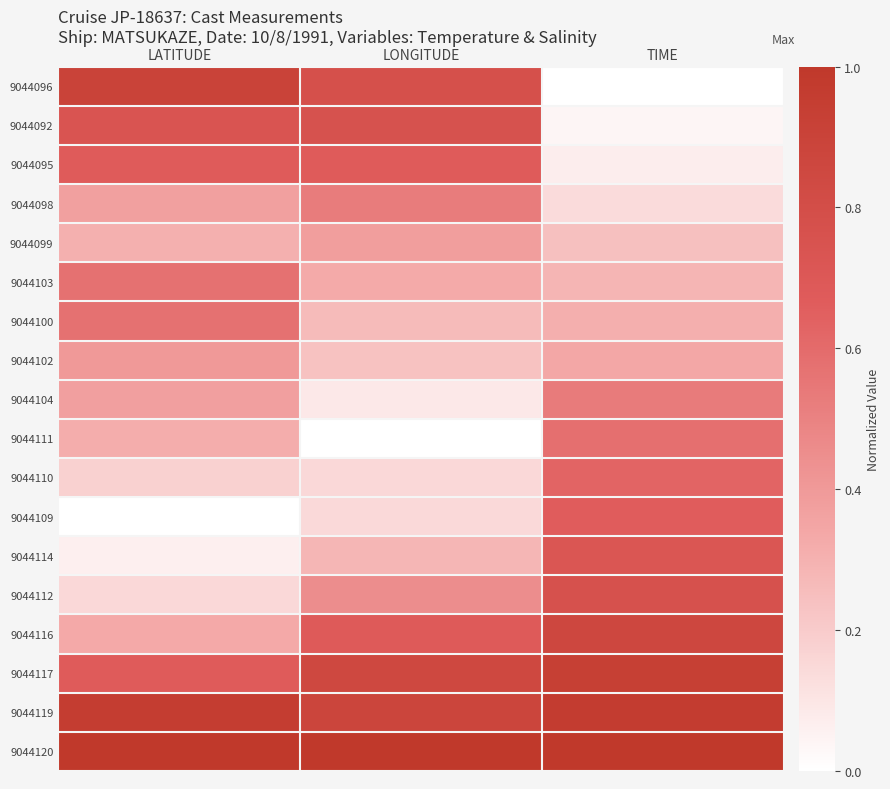

Reading right to left, what are all the values shown in this chart?

9044096: TIME=0.0	LONGITUDE=0.8	LATITUDE=0.9
9044092: TIME=0.0	LONGITUDE=0.8	LATITUDE=0.7
9044095: TIME=0.1	LONGITUDE=0.7	LATITUDE=0.7
9044098: TIME=0.1	LONGITUDE=0.5	LATITUDE=0.4
9044099: TIME=0.2	LONGITUDE=0.4	LATITUDE=0.3
9044103: TIME=0.3	LONGITUDE=0.3	LATITUDE=0.6
9044100: TIME=0.3	LONGITUDE=0.3	LATITUDE=0.6
9044102: TIME=0.3	LONGITUDE=0.2	LATITUDE=0.4
9044104: TIME=0.5	LONGITUDE=0.1	LATITUDE=0.4
9044111: TIME=0.6	LONGITUDE=0.0	LATITUDE=0.3
9044110: TIME=0.6	LONGITUDE=0.1	LATITUDE=0.2
9044109: TIME=0.7	LONGITUDE=0.1	LATITUDE=0.0
9044114: TIME=0.7	LONGITUDE=0.3	LATITUDE=0.1
9044112: TIME=0.8	LONGITUDE=0.5	LATITUDE=0.2
9044116: TIME=0.9	LONGITUDE=0.7	LATITUDE=0.3
9044117: TIME=0.9	LONGITUDE=0.9	LATITUDE=0.7
9044119: TIME=1.0	LONGITUDE=0.9	LATITUDE=1.0
9044120: TIME=1.0	LONGITUDE=1.0	LATITUDE=1.0